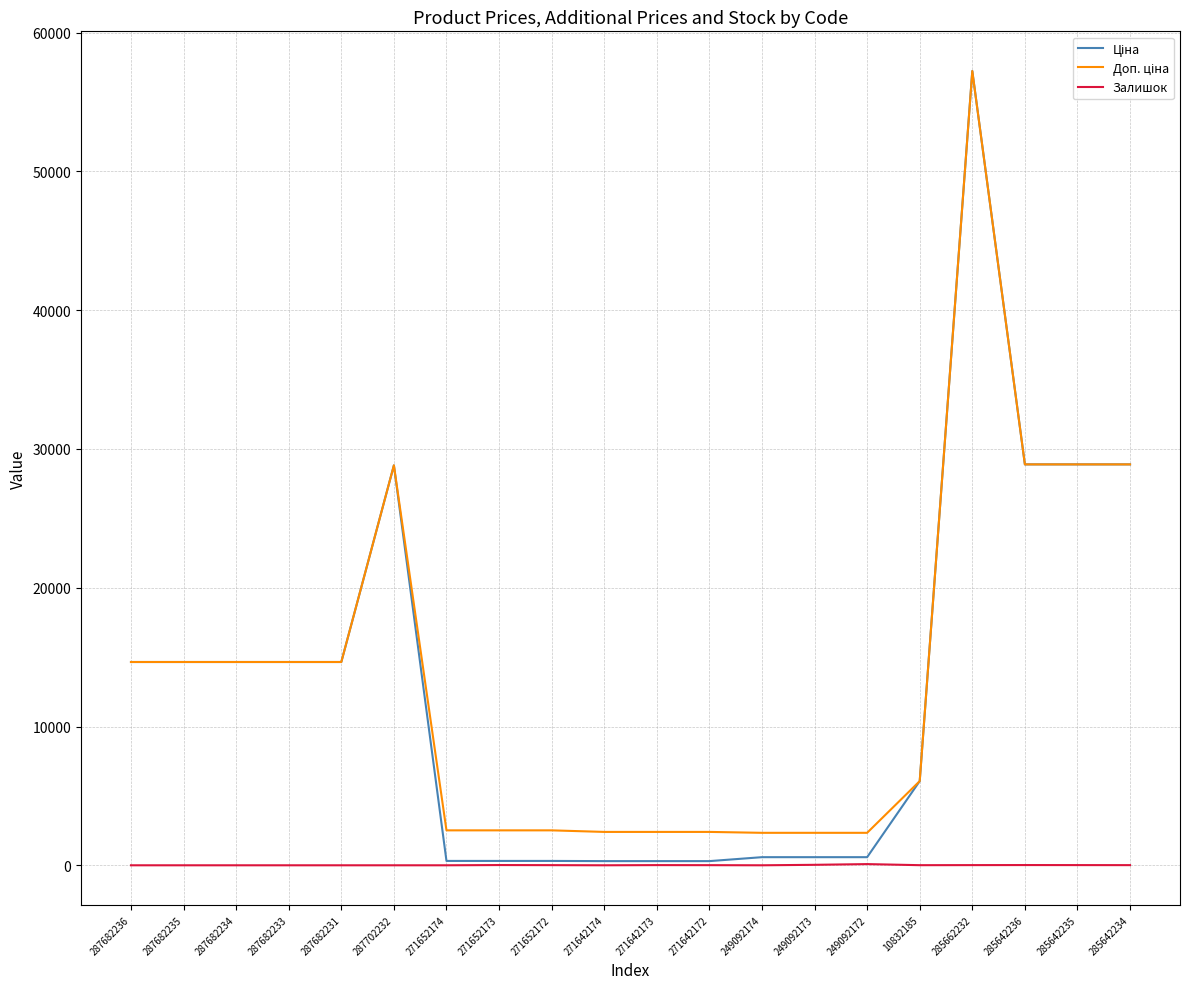

The Залишок series shows 0.0 at 287682236. True or false?

True